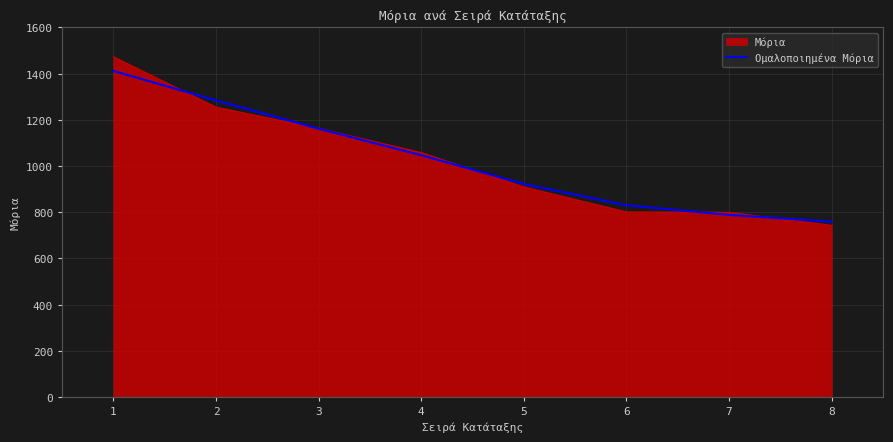

The value of Ομαλοποιημένα Μόρια at 5 is 921.6. True or false?

True